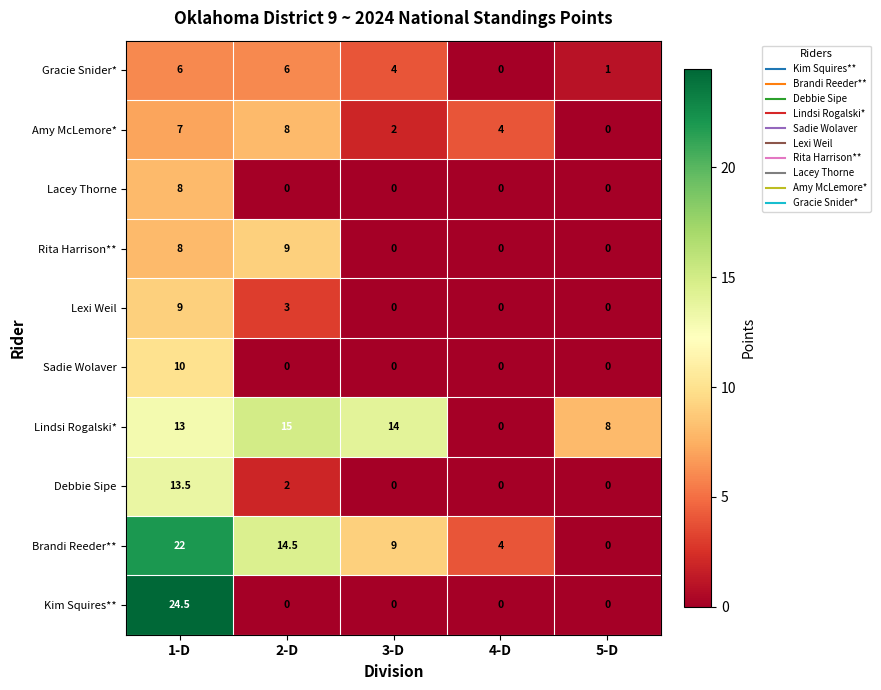

Between 1-D and 2-D, which series saw the biggest shift?

Kim Squires**